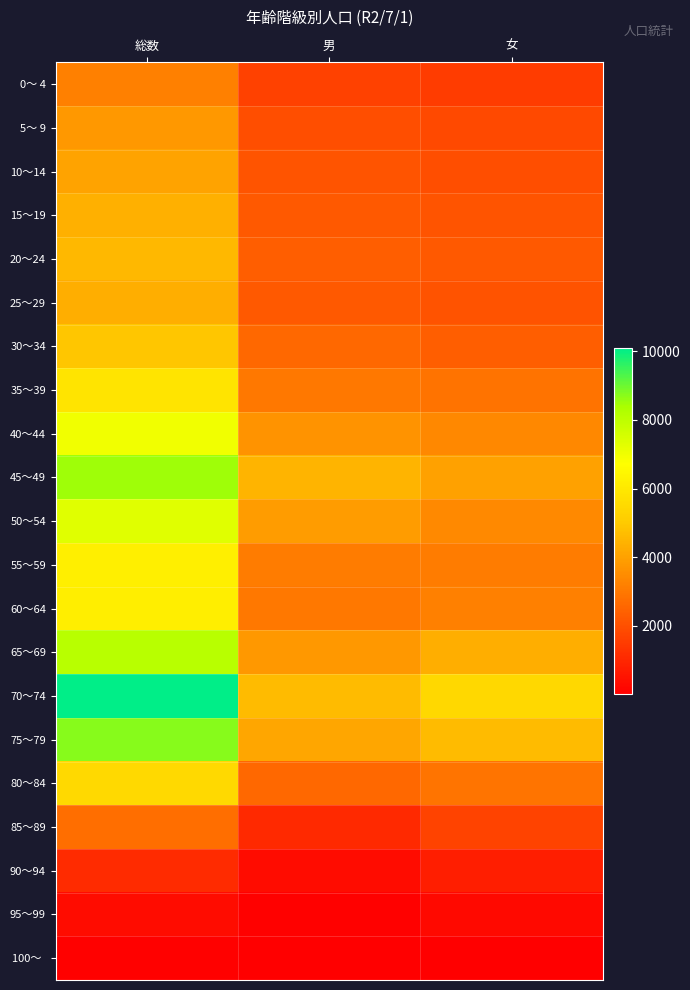

Which series changed the most between 総数 and 女?

70～74